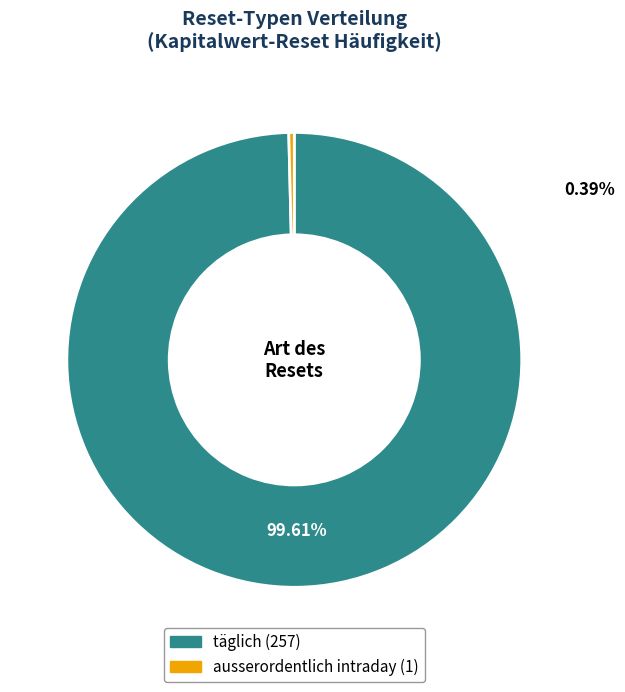

How many segments does this pie chart have?

2